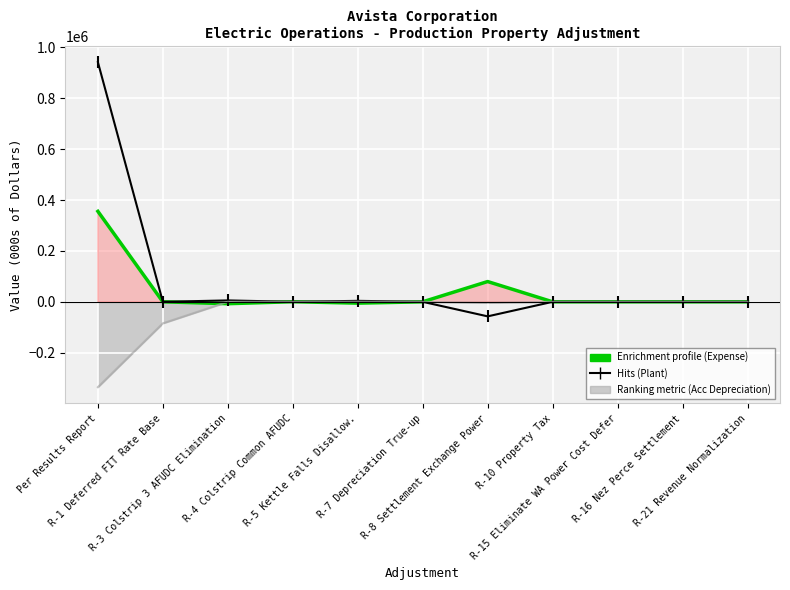

How many values in the Acc Depreciation series are below 0?

3